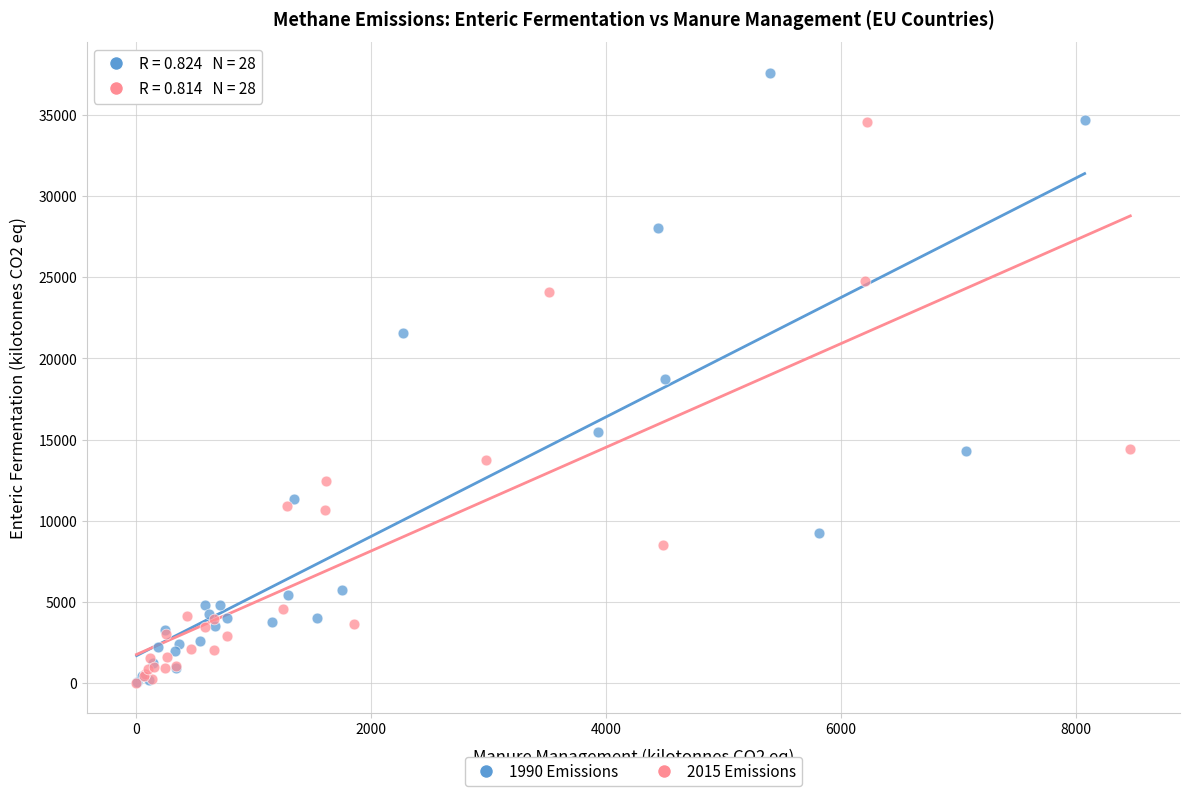

Which series contains the highest Y value?

1990 Emissions